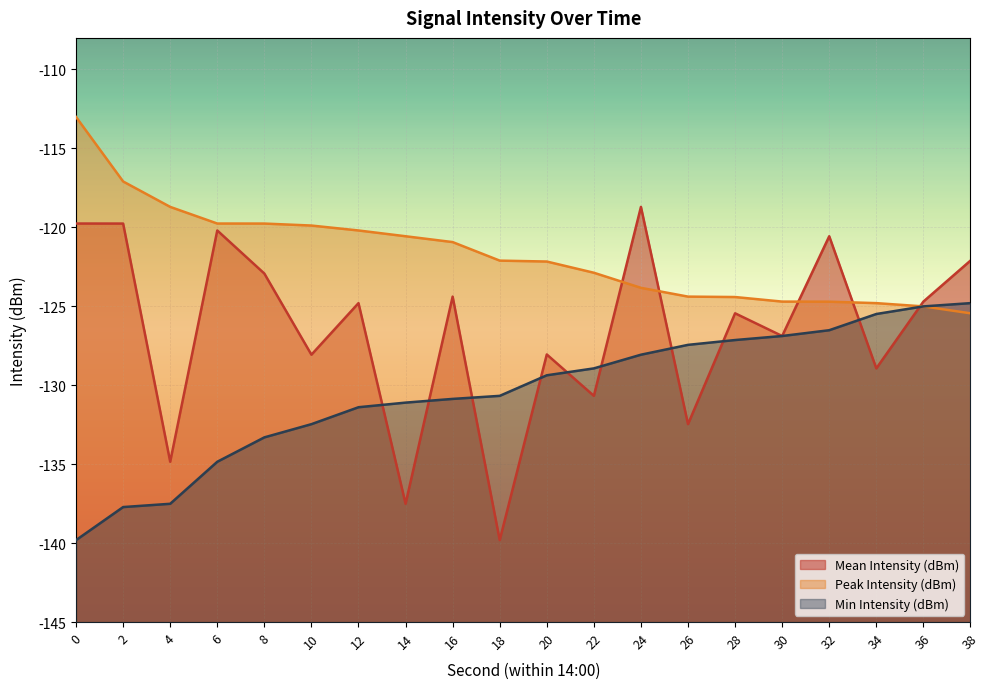

Which category has the lowest value across all series?

18